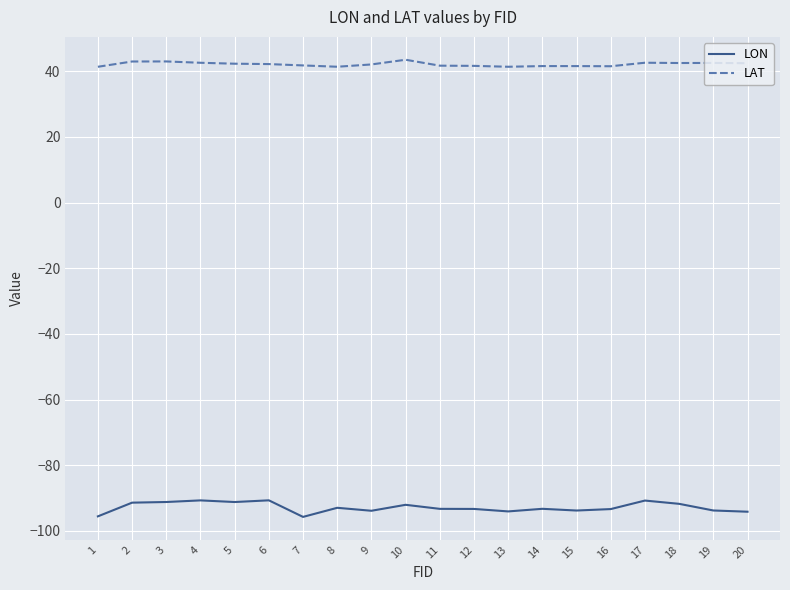

Which series changed the most between 4 and 15?

LON